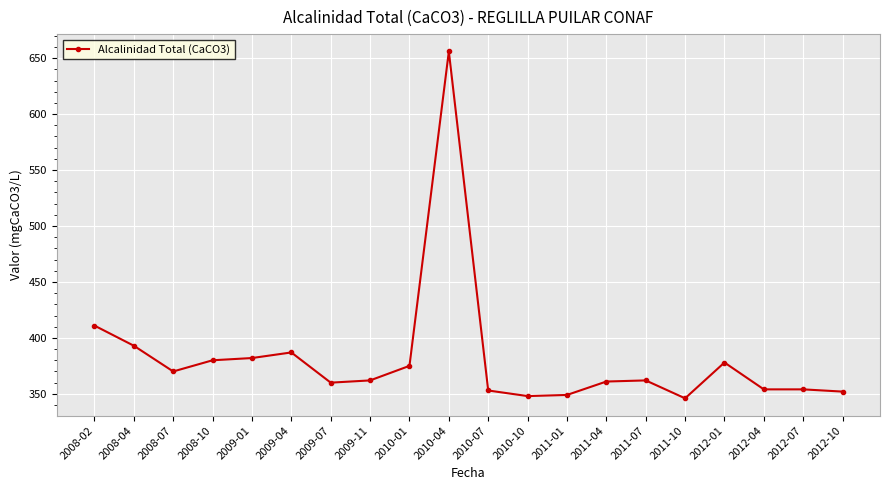

Which has a higher value, 2009-07 or 2010-07?

2009-07